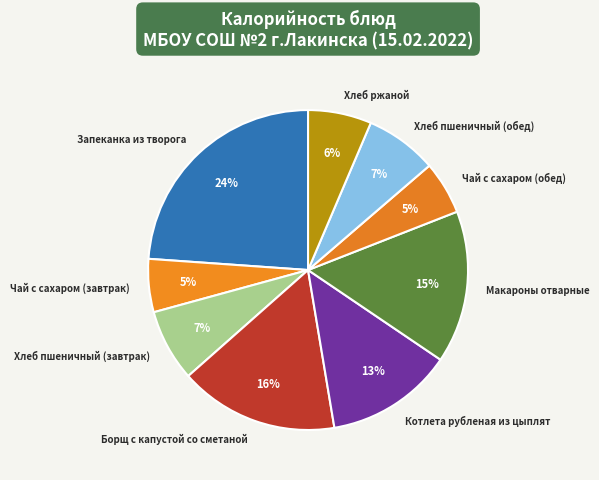

Is there a majority slice in this chart?

No